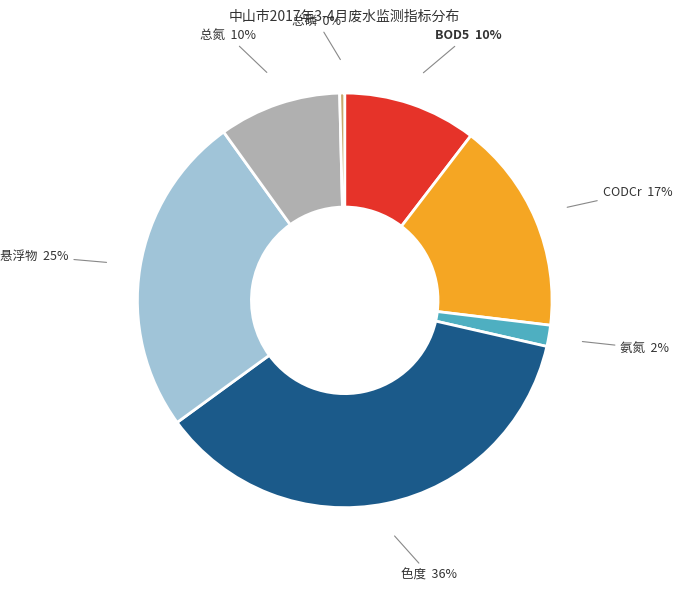

Does any single category account for the majority?

No